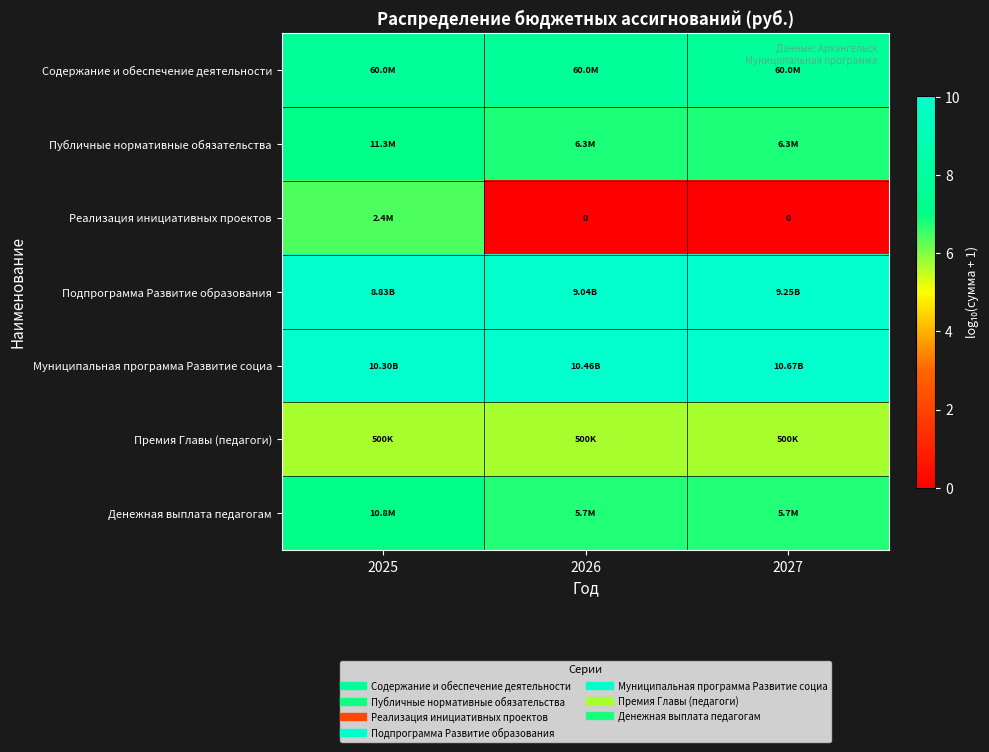

What is the highest value of the Реализация инициативных проектов series?

6.4